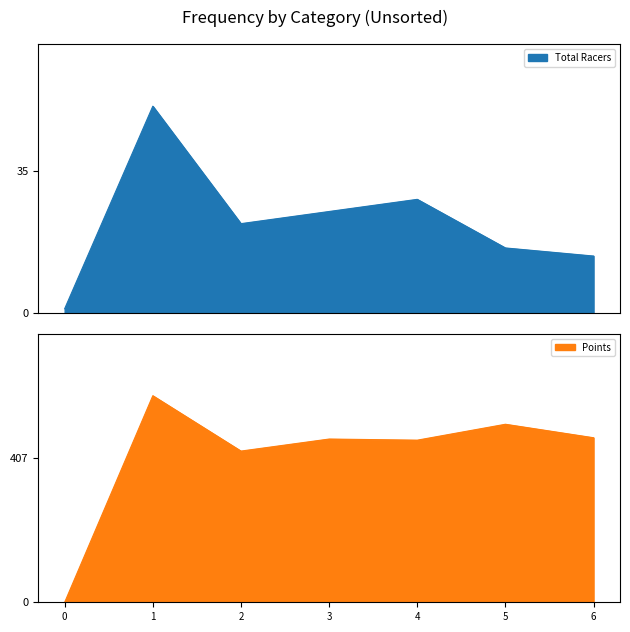

What is the minimum value for Total Racers?

1